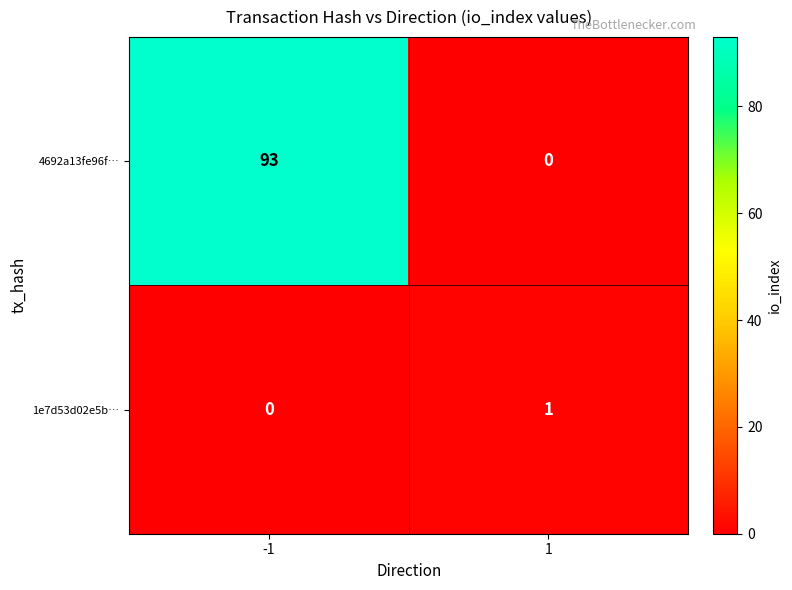

What is the difference between the 4692a13fe96f… values at -1 and 1?

93